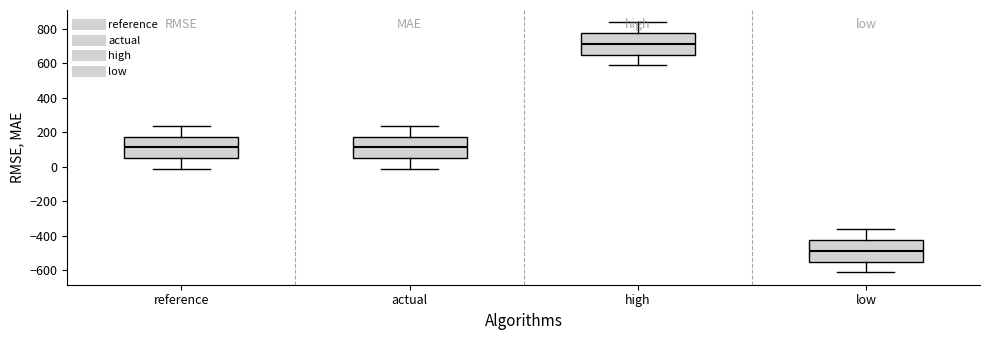

Reading left to right, transcribe this box plot: for each box, give where its median line is, the range the box spans, and where its two whiskers end, as read against the y-axis. The values are not printed on the chart, so give them approximately, as read against the axis.

reference: median 120, box 60 to 180, whiskers -20 to 240
actual: median 120, box 60 to 180, whiskers -20 to 240
high: median 720, box 660 to 780, whiskers 580 to 840
low: median -480, box -540 to -420, whiskers -620 to -360